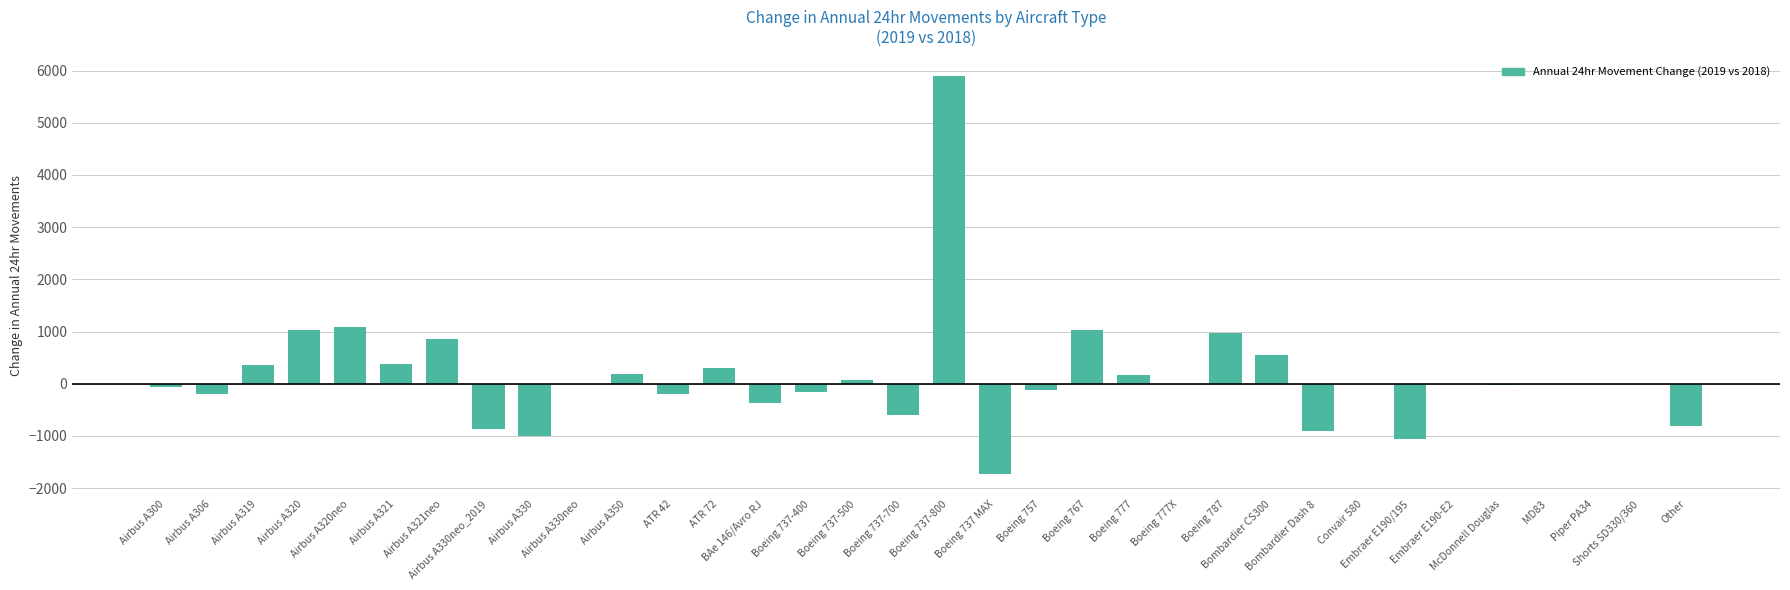

What value does the data have at Boeing 737 MAX?

-1734